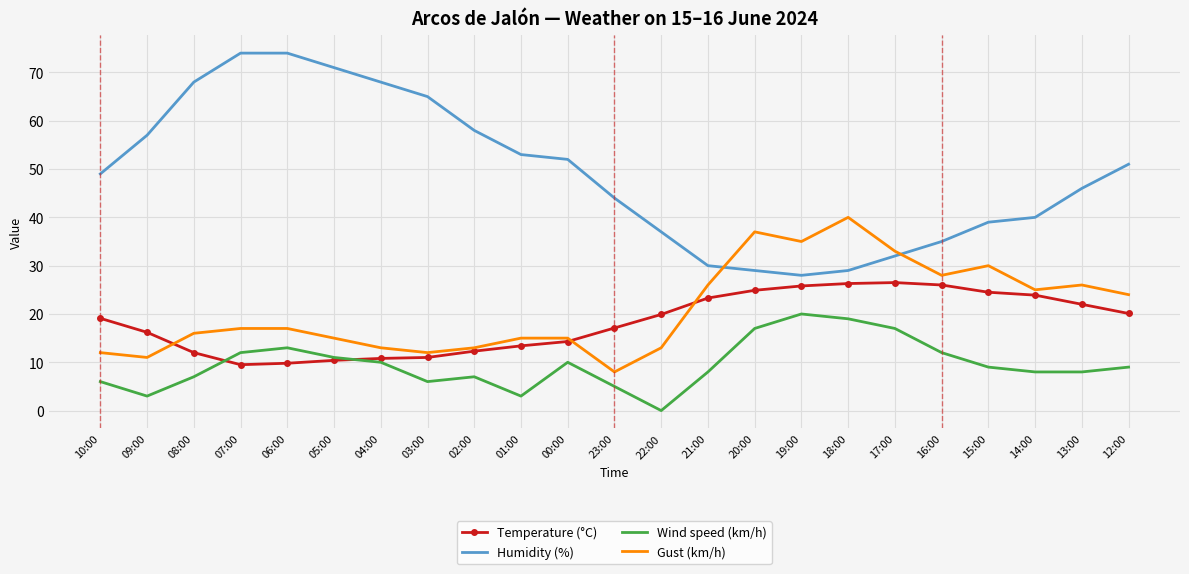

Is the value of Gust (km/h) at 12:00 greater than the value of Temperature (°C) at 06:00?

Yes